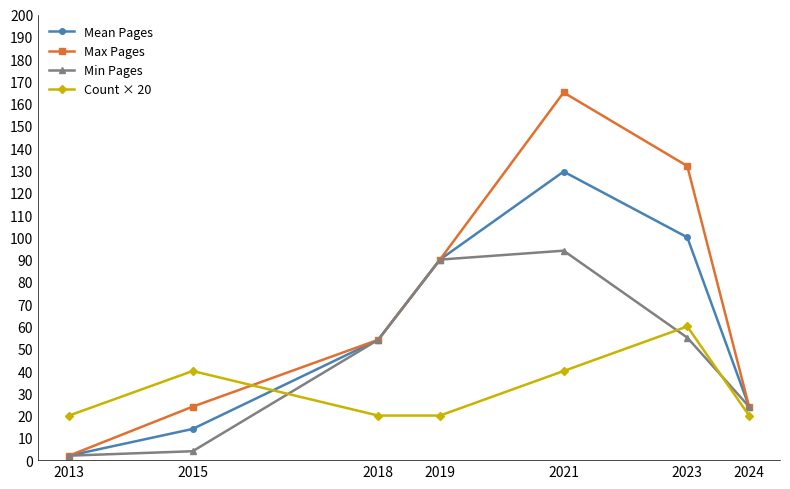

Reading left to right, extract all data points from this chart.

Mean Pages: 2.0	14.0	54.0	90.0	129.5	100.0	24.0
Max Pages: 2.0	24.0	54.0	90.0	165.0	132.0	24.0
Min Pages: 2.0	4.0	54.0	90.0	94.0	55.0	24.0
Count × 20: 20.0	40.0	20.0	20.0	40.0	60.0	20.0